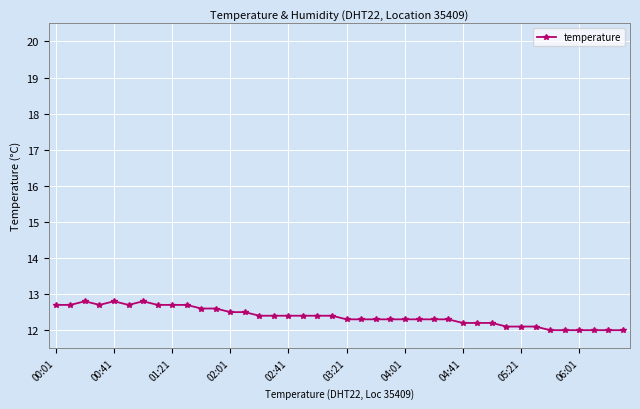

What is the difference between the maximum and minimum values?

0.8